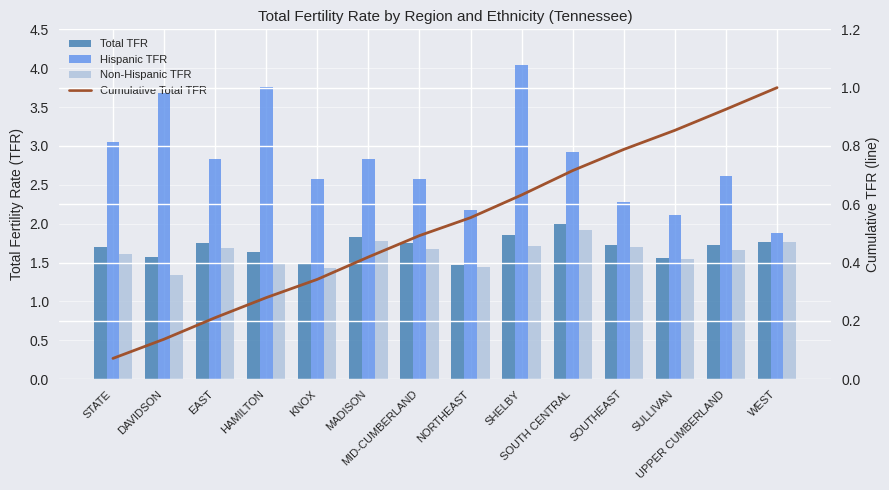

Reading left to right, what are all the values shown in this chart?

Total TFR: STATE=1.7	DAVIDSON=1.6	EAST=1.8	HAMILTON=1.6	KNOX=1.5	MADISON=1.8	MID-CUMBERLAND=1.7	NORTHEAST=1.5	SHELBY=1.9	SOUTH CENTRAL=2.0	SOUTHEAST=1.7	SULLIVAN=1.6	UPPER CUMBERLAND=1.7	WEST=1.8
Hispanic TFR: STATE=3.0	DAVIDSON=3.7	EAST=2.8	HAMILTON=3.8	KNOX=2.6	MADISON=2.8	MID-CUMBERLAND=2.6	NORTHEAST=2.2	SHELBY=4.0	SOUTH CENTRAL=2.9	SOUTHEAST=2.3	SULLIVAN=2.1	UPPER CUMBERLAND=2.6	WEST=1.9
Non-Hispanic TFR: STATE=1.6	DAVIDSON=1.3	EAST=1.7	HAMILTON=1.5	KNOX=1.4	MADISON=1.8	MID-CUMBERLAND=1.7	NORTHEAST=1.4	SHELBY=1.7	SOUTH CENTRAL=1.9	SOUTHEAST=1.7	SULLIVAN=1.5	UPPER CUMBERLAND=1.7	WEST=1.8
Cumulative Total TFR: STATE=0.1	DAVIDSON=0.1	EAST=0.2	HAMILTON=0.3	KNOX=0.3	MADISON=0.4	MID-CUMBERLAND=0.5	NORTHEAST=0.6	SHELBY=0.6	SOUTH CENTRAL=0.7	SOUTHEAST=0.8	SULLIVAN=0.9	UPPER CUMBERLAND=0.9	WEST=1.0